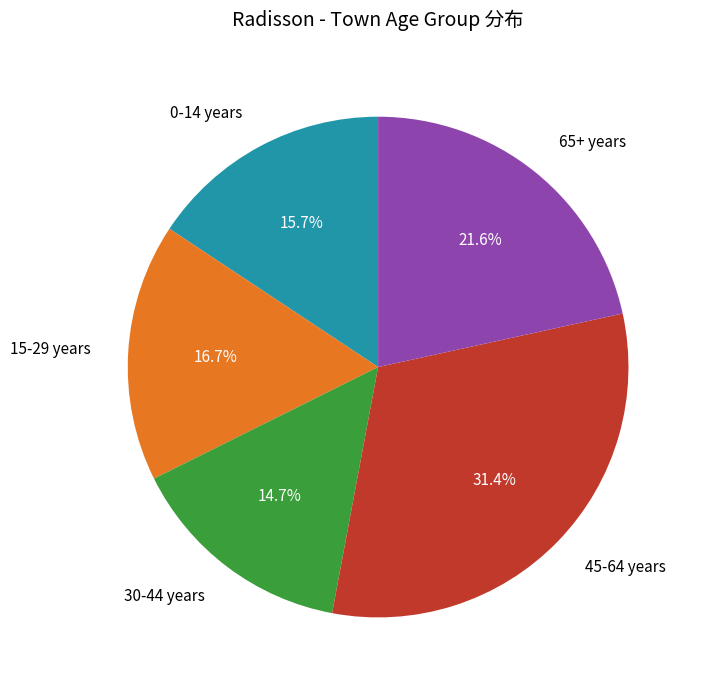

Is there a majority slice in this chart?

No